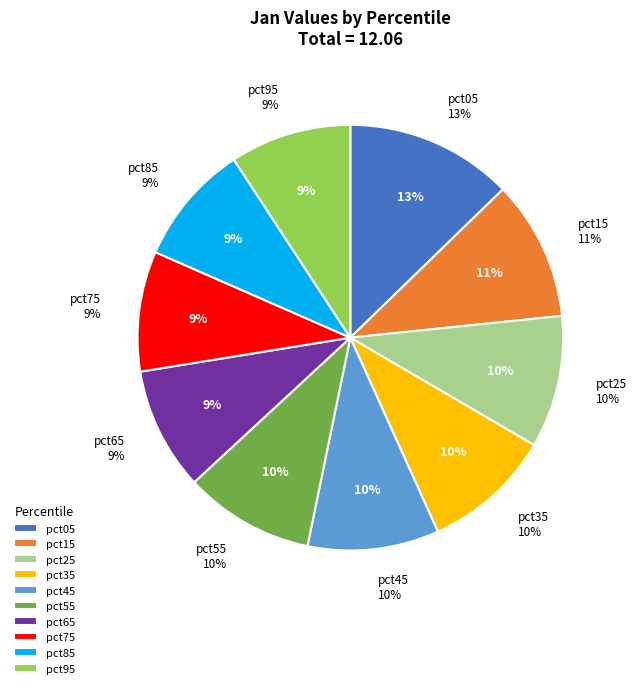

To the nearest percent, what is the combined percentage of pct75 and pct85?

18%